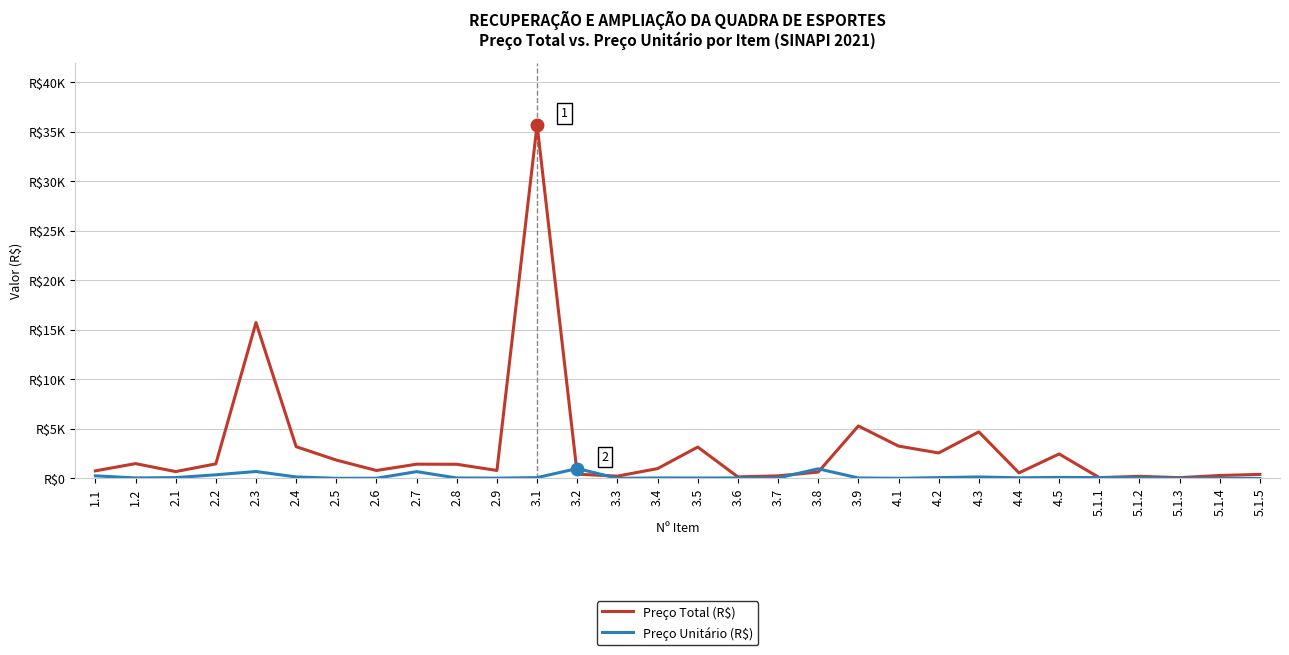

What are all the series names shown in the legend?

Preço Total (R$), Preço Unitário (R$)